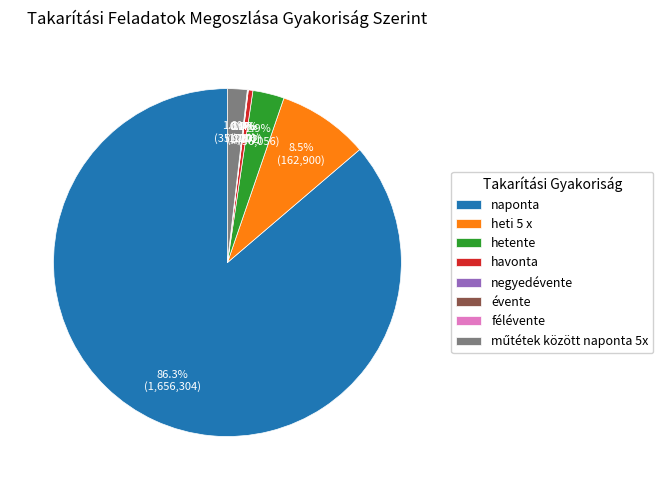

Which category has the biggest portion of the pie?

naponta